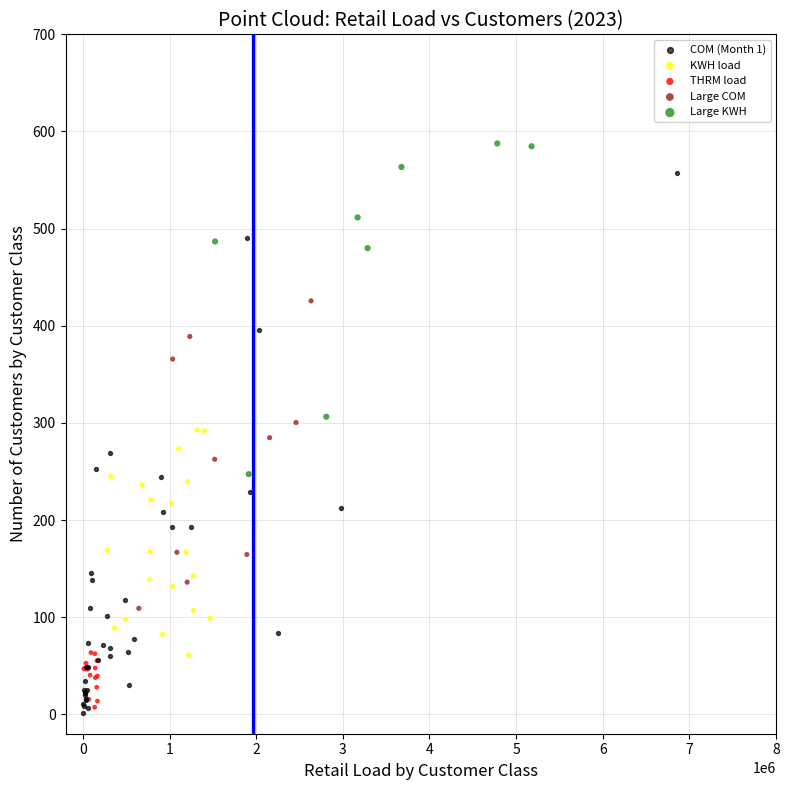

Which series has the largest Y range (max minus min)?

COM (Month 1)